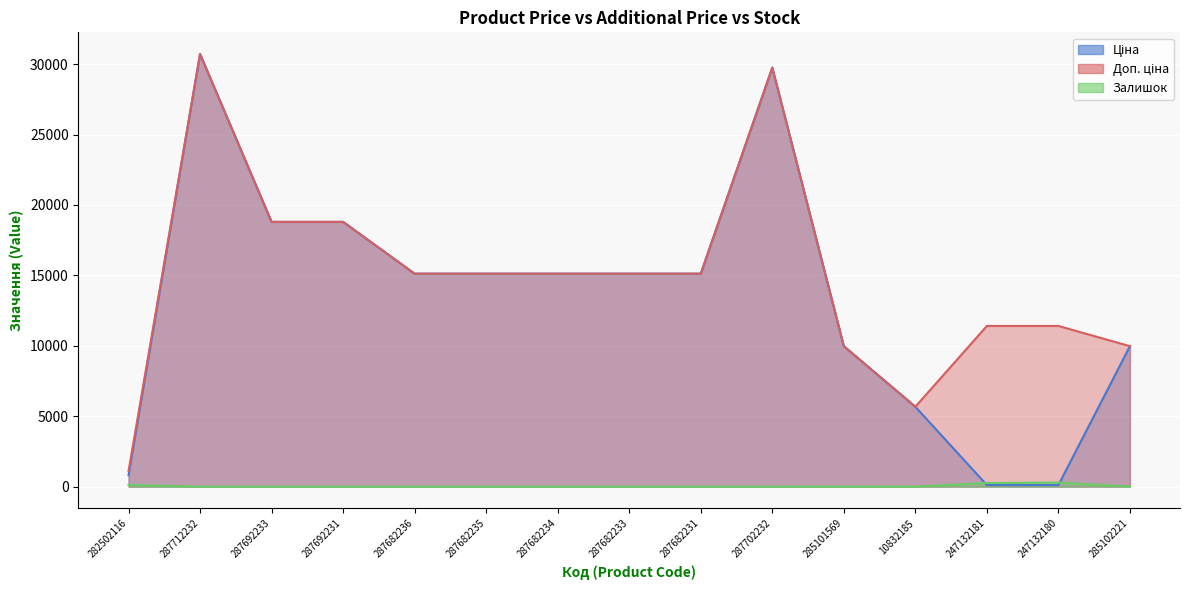

What is the label of the 11th point from the left?

285101569